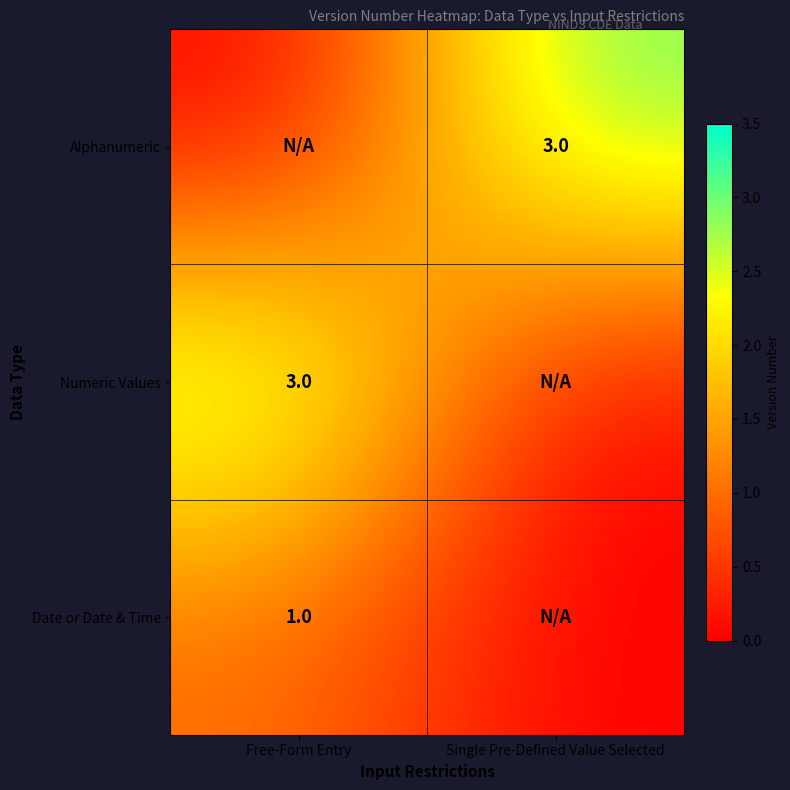

The value of Date or Date & Time at Free-Form Entry is 1. True or false?

True